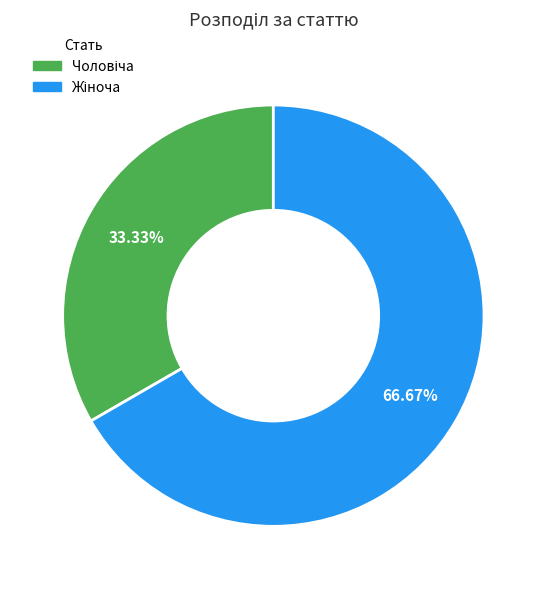

Is there any slice that represents more than half of the pie?

Yes